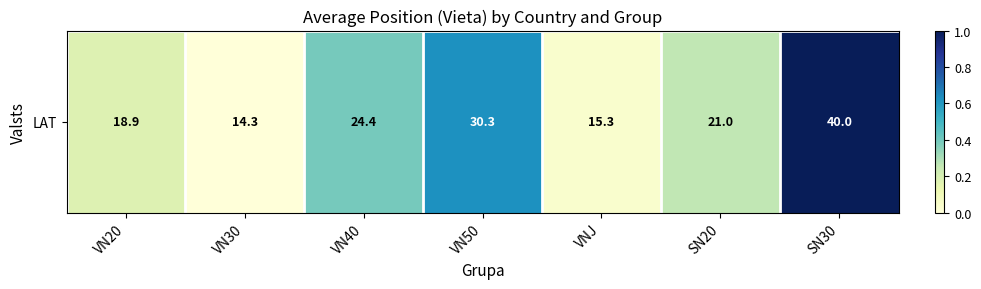

The value at VN40 is 0.4. True or false?

True